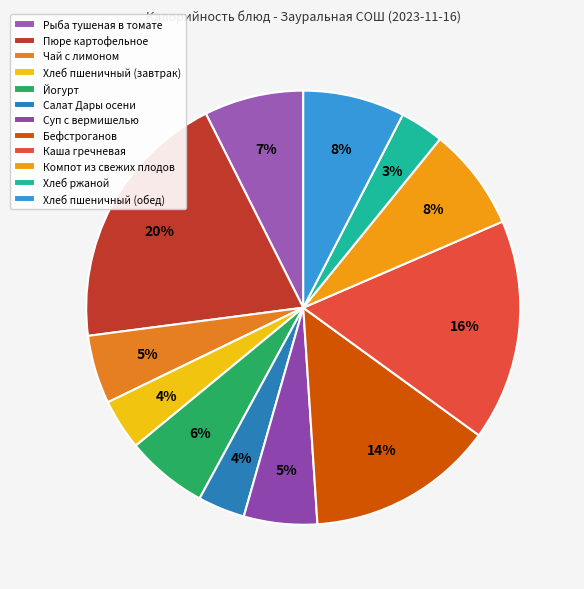

What percentage is the Хлеб ржаной slice, to the nearest percent?

3%